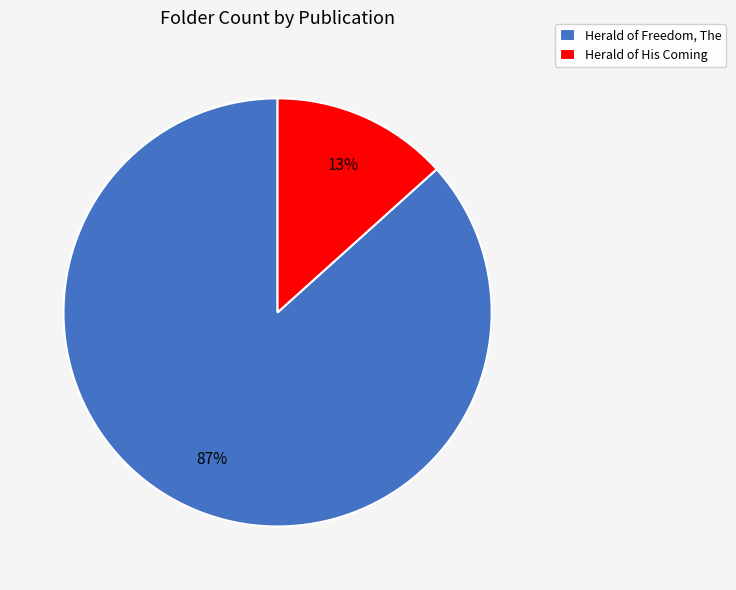

What is the smallest slice in the pie chart?

Herald of His Coming